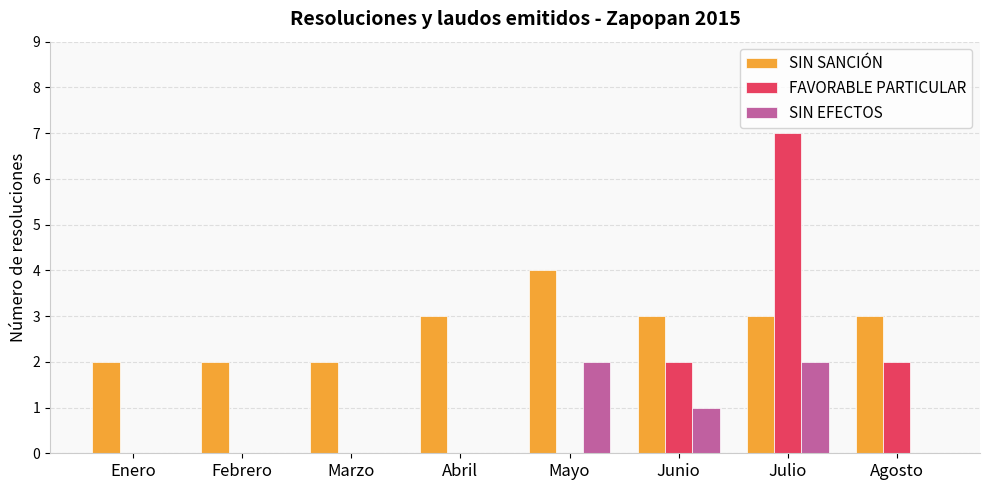

Is the value of FAVORABLE PARTICULAR at Julio greater than the value of SIN SANCIÓN at Julio?

Yes